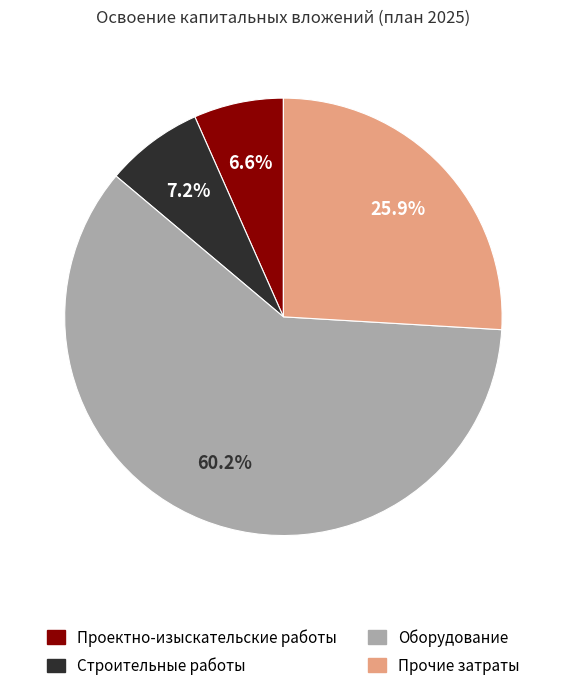

To the nearest percent, what is the difference between the largest and smallest slice percentages?

54%